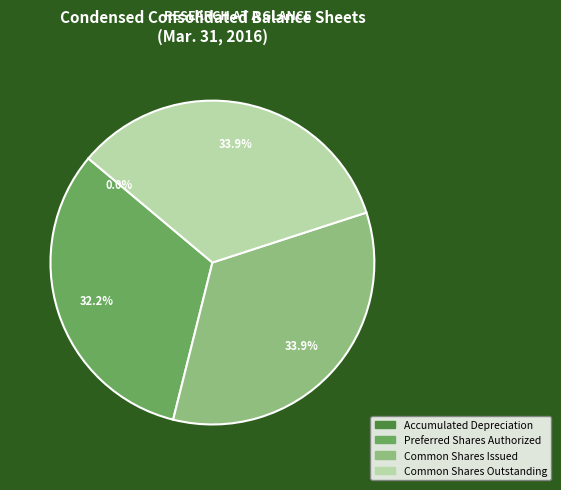

What percentage do Common Shares Issued and Common Shares Outstanding together represent?

67.8%